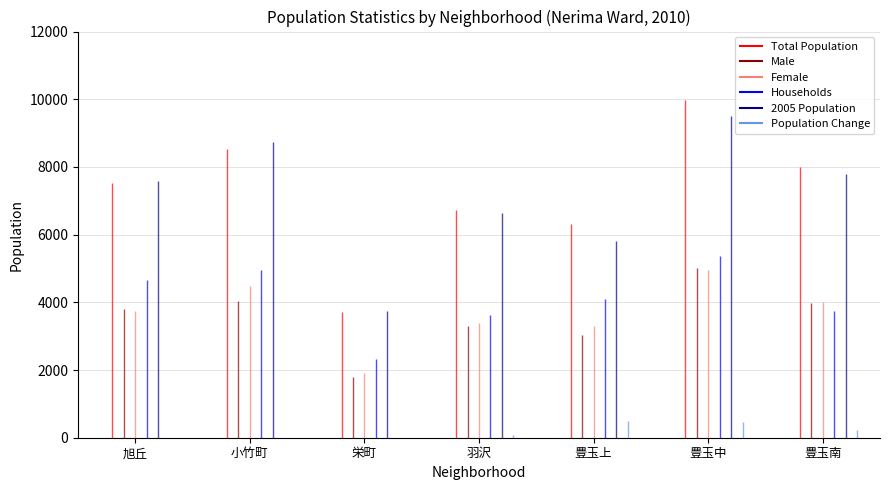

What position from the right is 豊玉南?

1